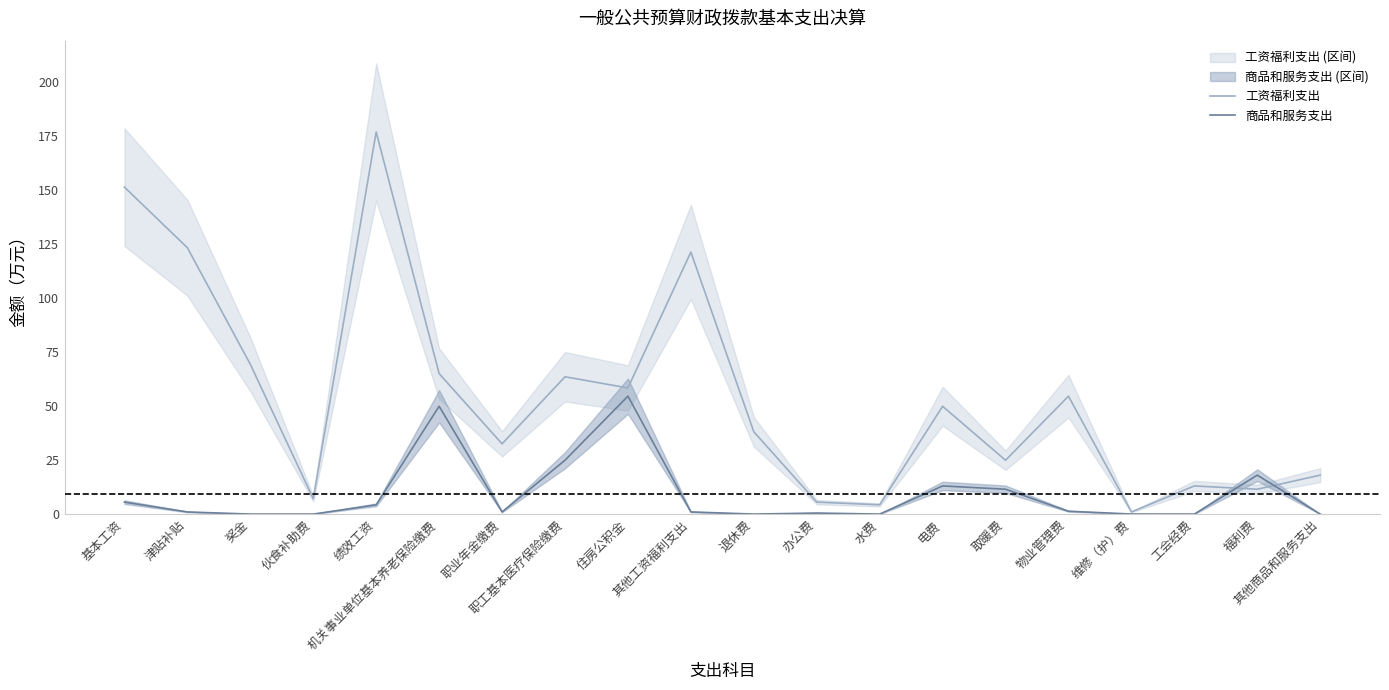

What is the difference between the highest and lowest values at 水费?

4.3